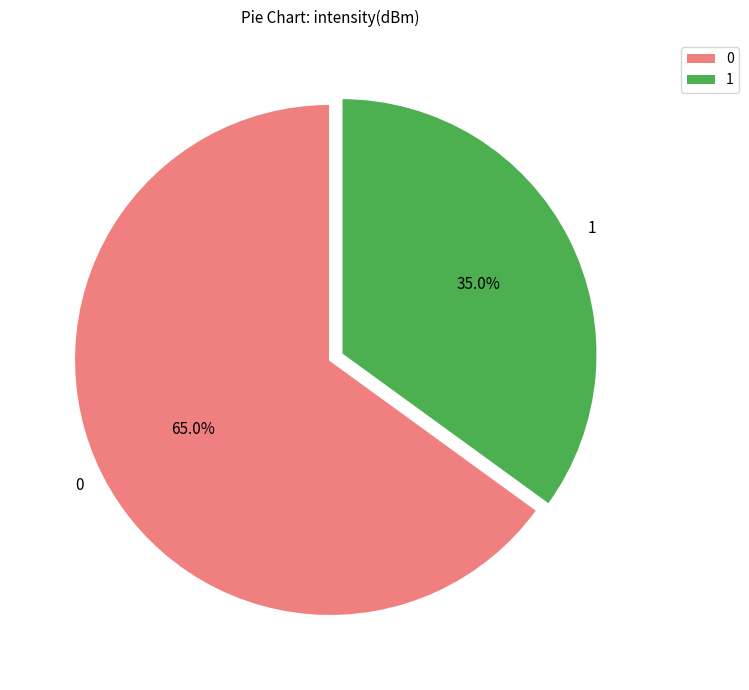

To the nearest percent, what is the difference between the largest and smallest slice percentages?

30%